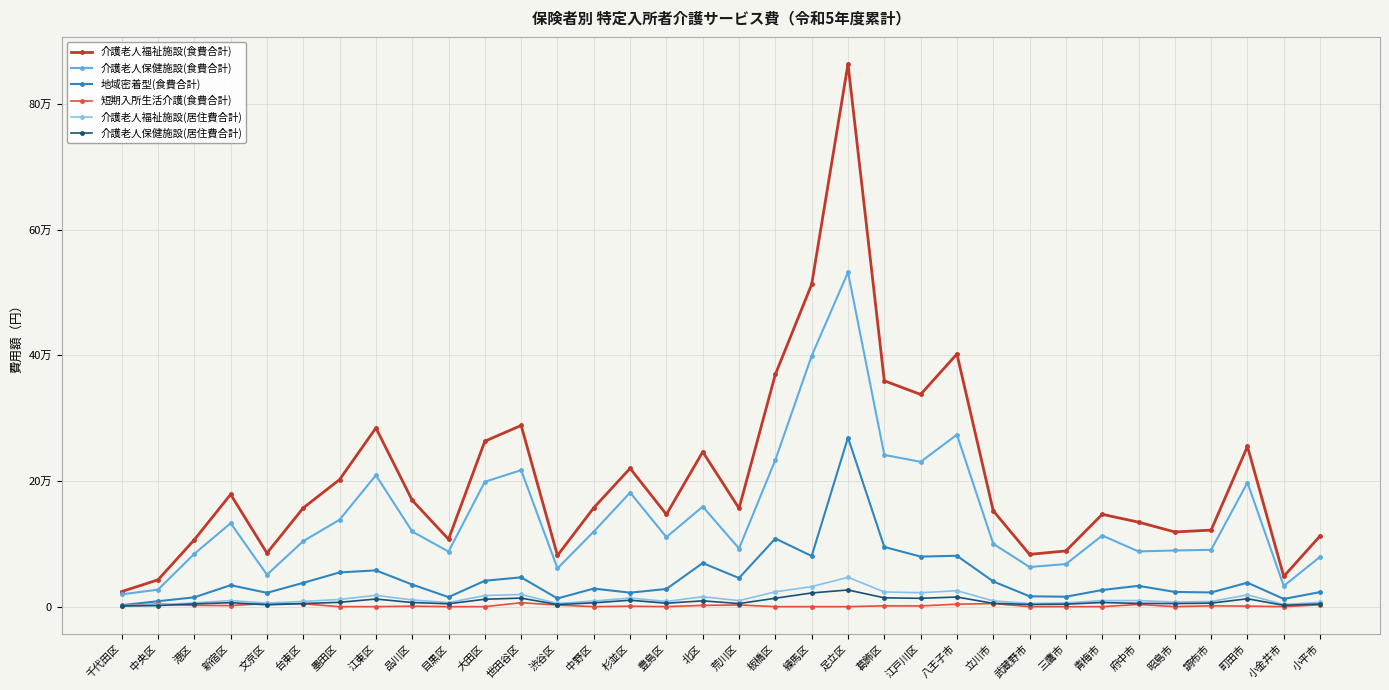

Does the chart have visible grid lines?

Yes